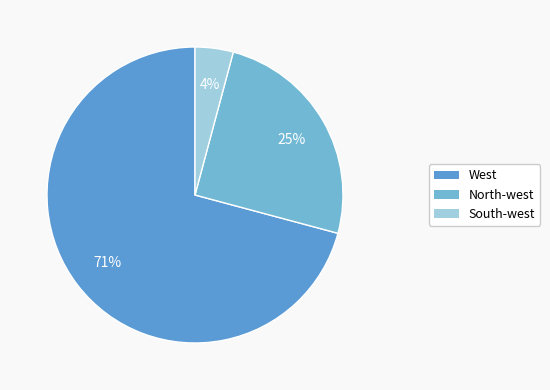

To the nearest percent, what is the difference between the largest and smallest slice percentages?

67%